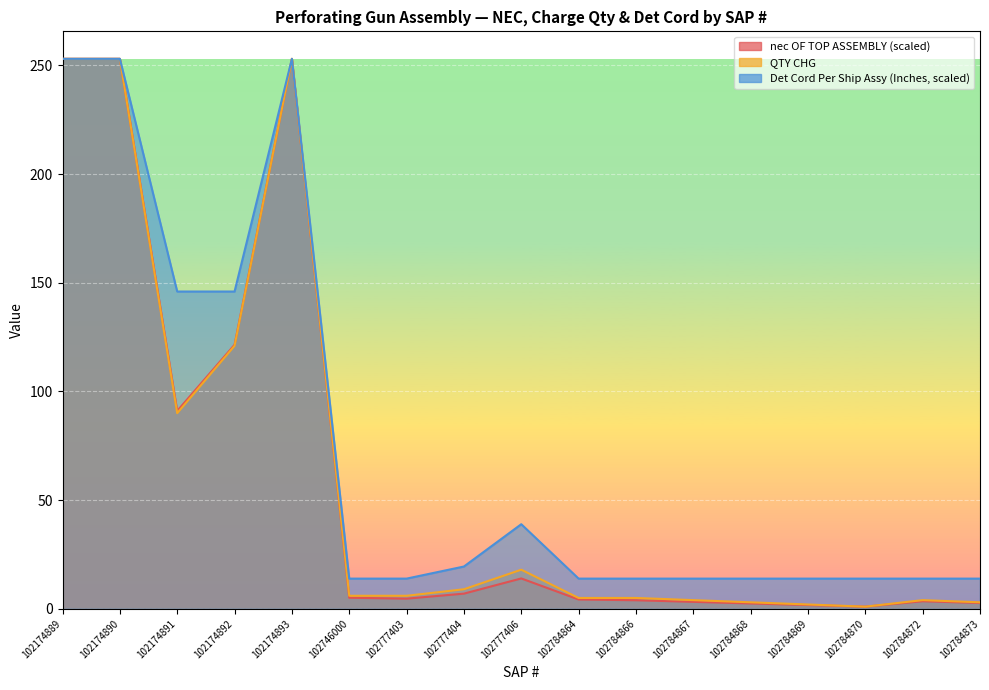

At which category is the sum across all series the highest?

102174889